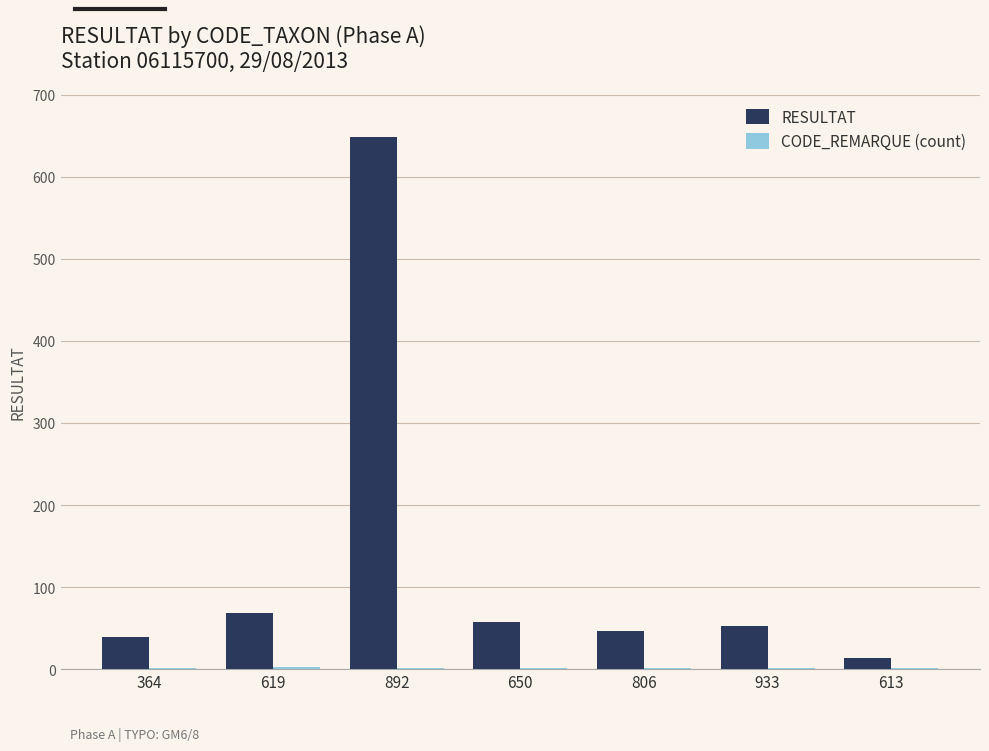

At which label is RESULTAT closest to 331?

619